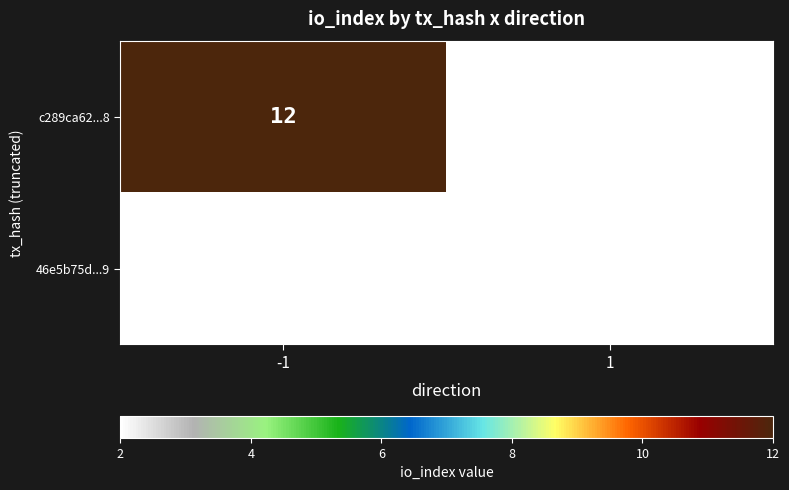

What is the maximum value shown in the chart?

12.0